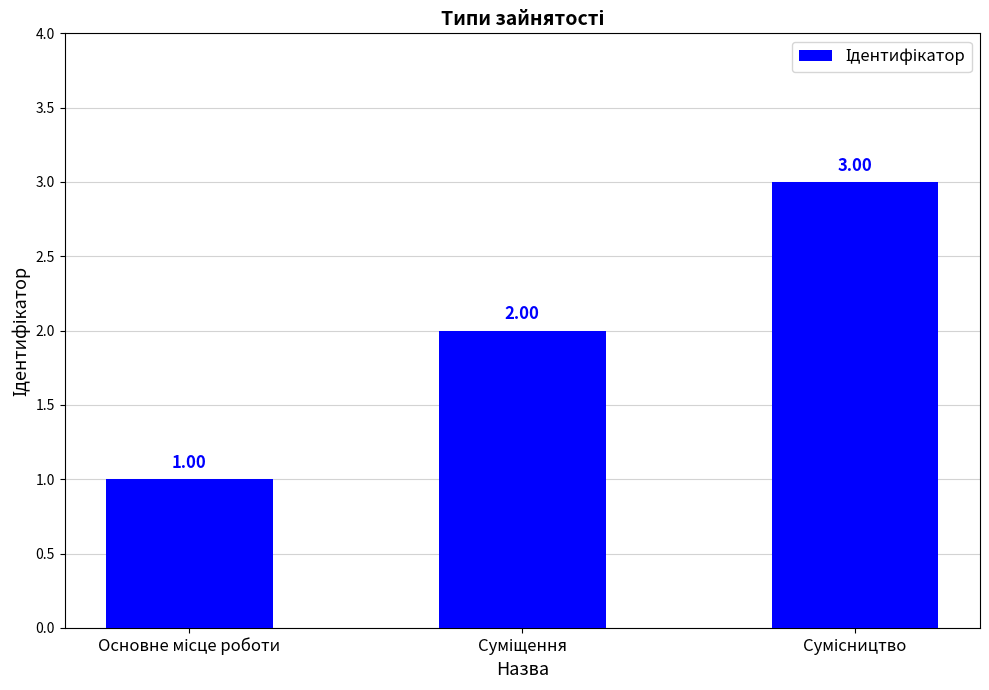

What is the sum of all values?

6